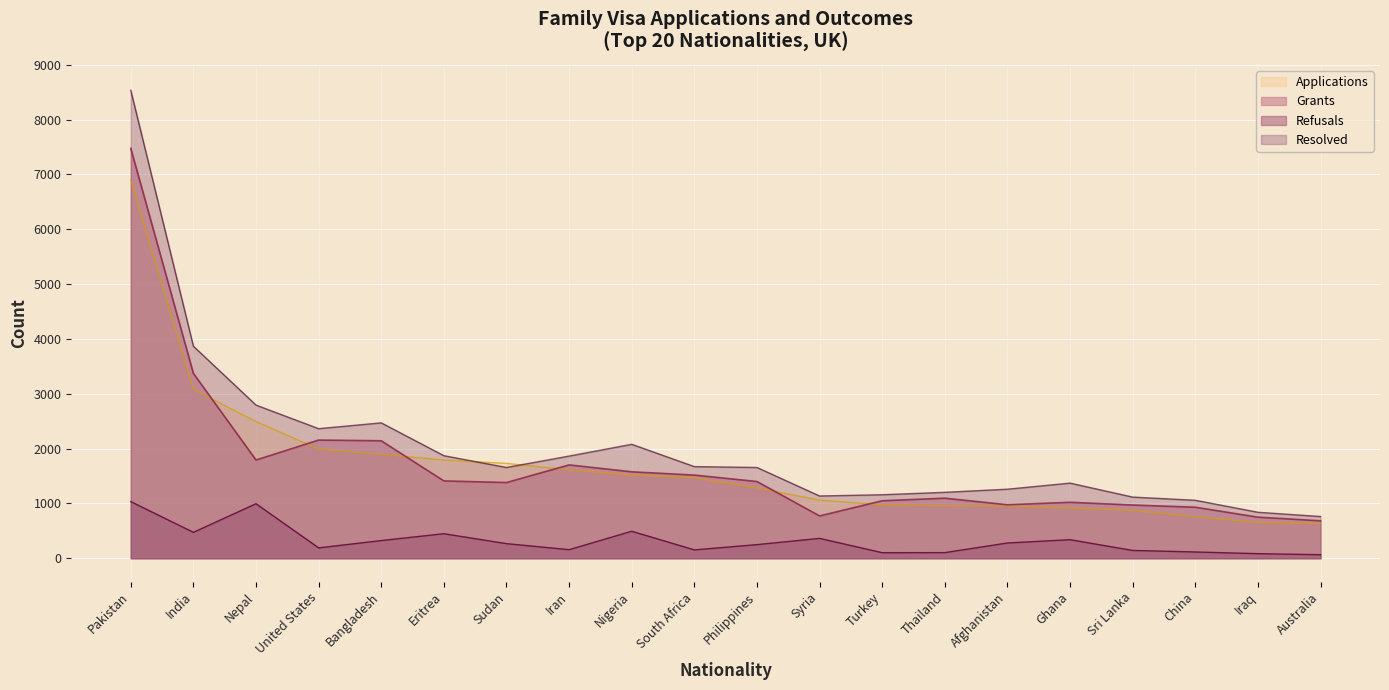

Is it true that Grants equals 3798 at Bangladesh?

False